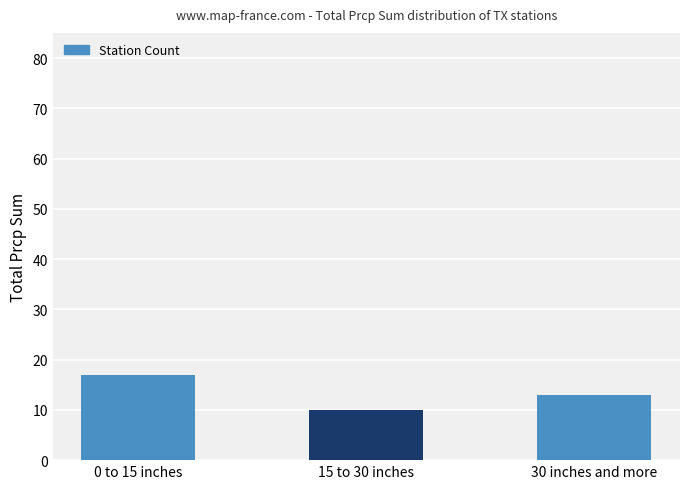

Reading left to right, list all the values displayed in this chart.

17	10	13